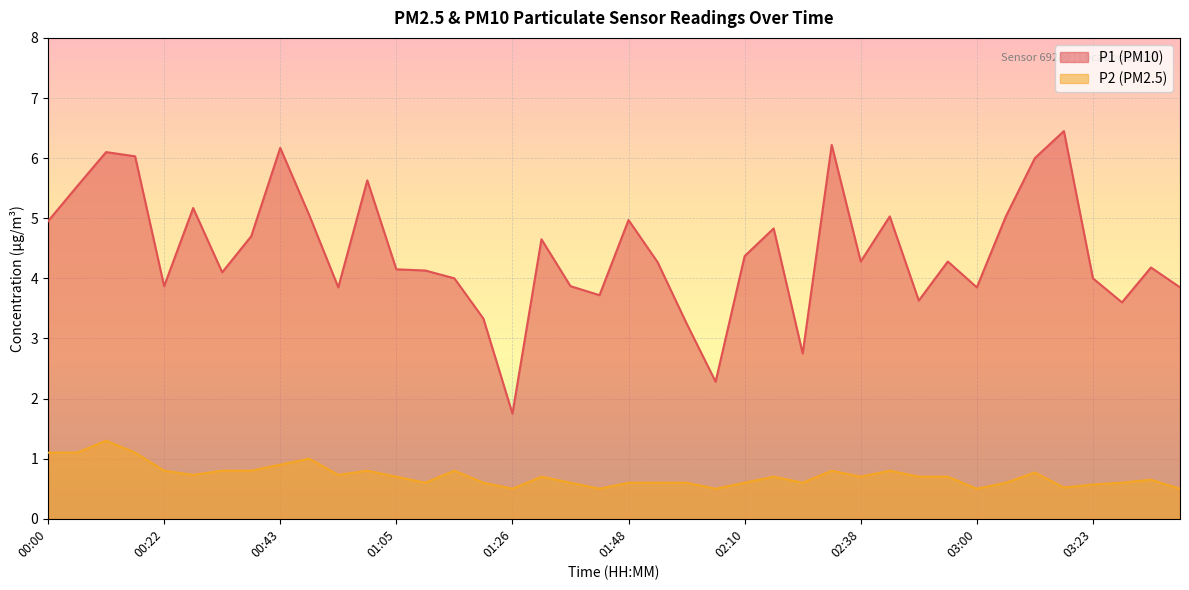

At which label is P2 closest to 0?

01:26